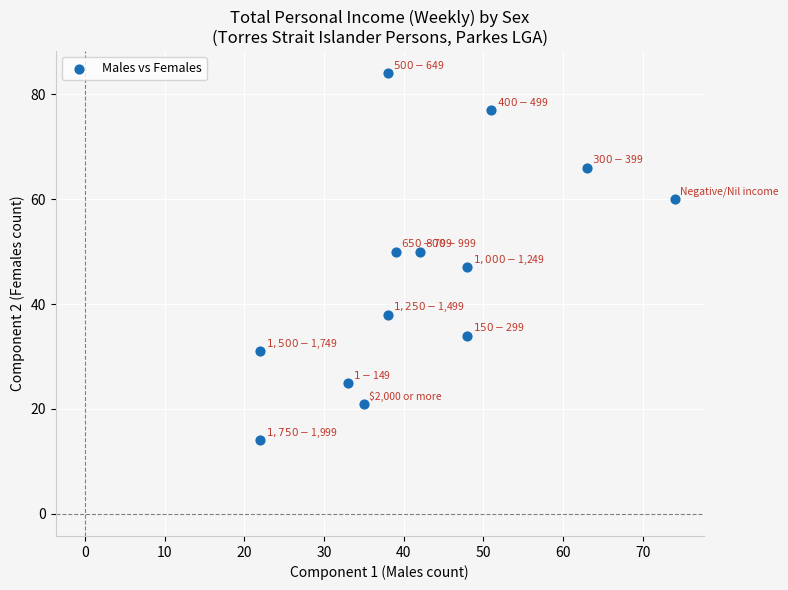

What is the range of X values (max minus min)?

52